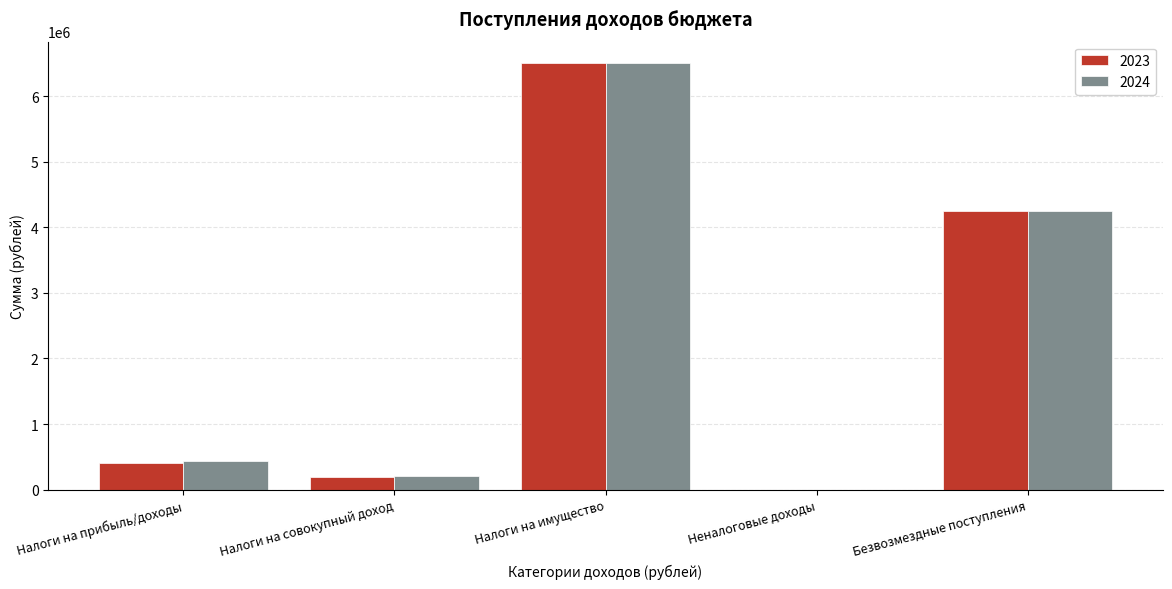

Reading left to right, extract all data points from this chart.

2023: Налоги на прибыль/доходы=404526	Налоги на совокупный доход=198920	Налоги на имущество=6505000	Неналоговые доходы=0	Безвозмездные поступления=4244761
2024: Налоги на прибыль/доходы=431225	Налоги на совокупный доход=200909	Налоги на имущество=6505000	Неналоговые доходы=0	Безвозмездные поступления=4249361